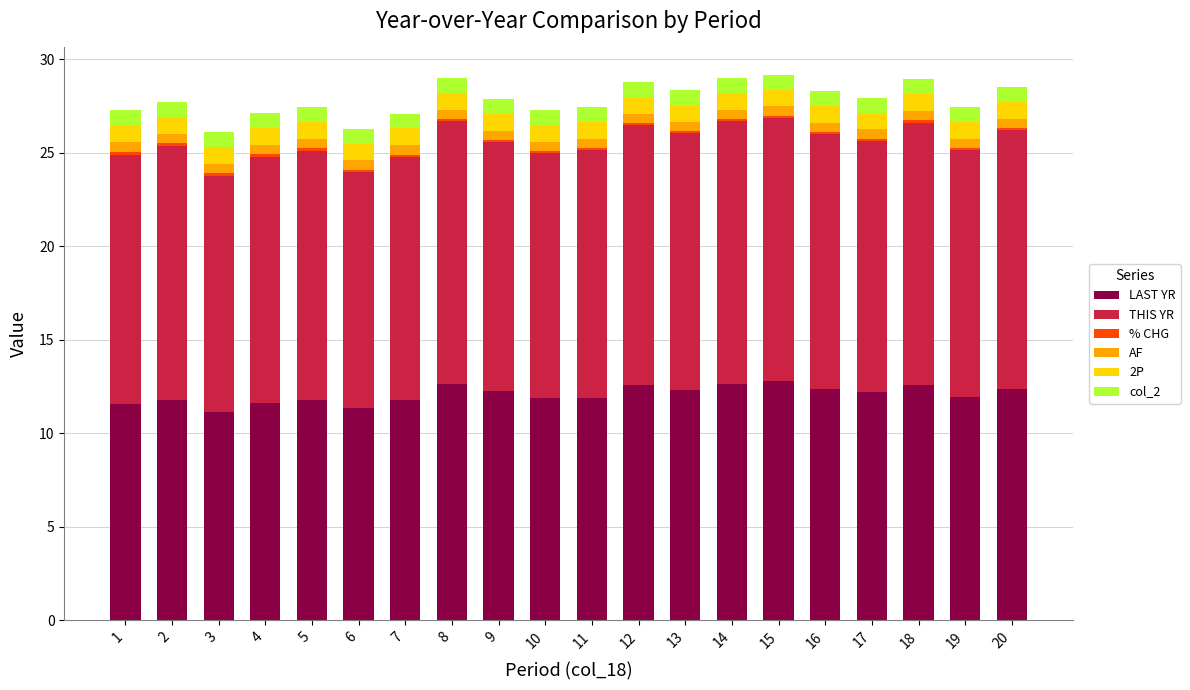

The value of LAST YR at 20 is 12.3. True or false?

True